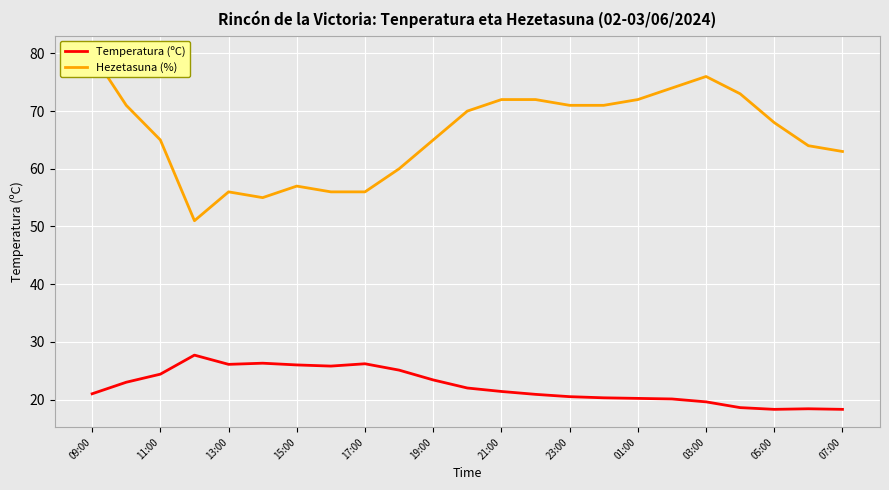

What is the value of the Temperatura (ºC) point at the 2nd from the left?

23.0